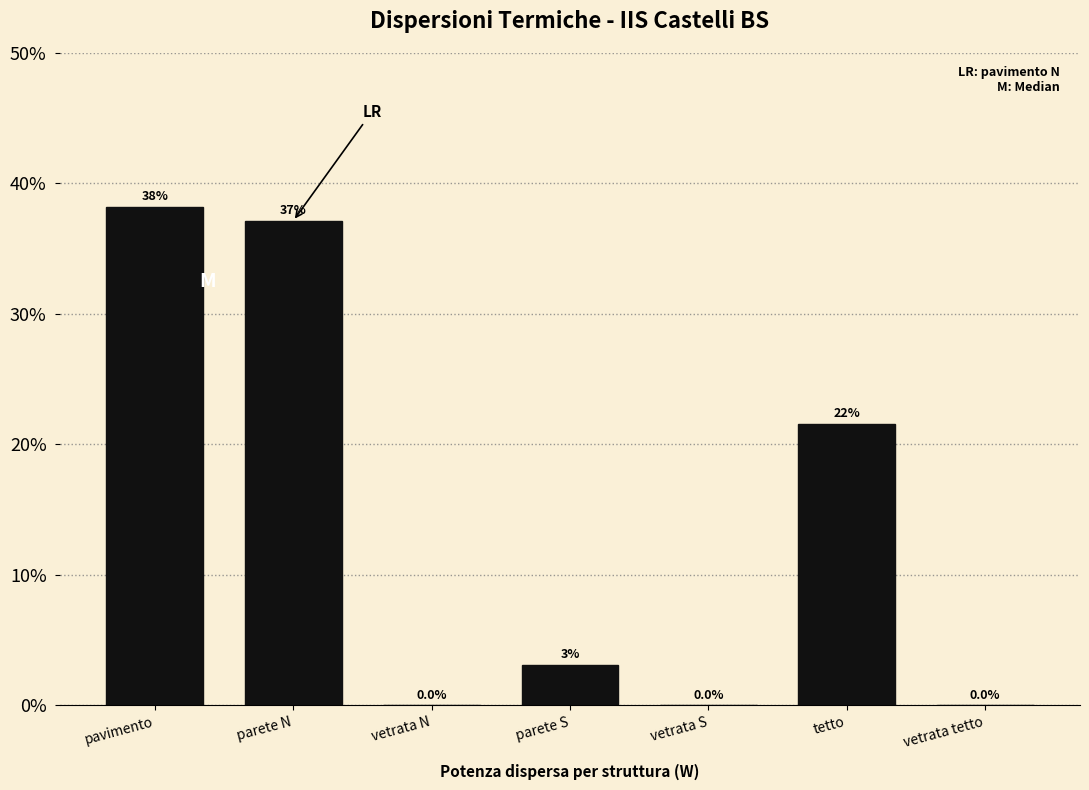

Reading left to right, extract all data points from this chart.

pavimento=38.2	parete N=37.1	vetrata N=0.0	parete S=3.1	vetrata S=0.0	tetto=21.6	vetrata tetto=0.0